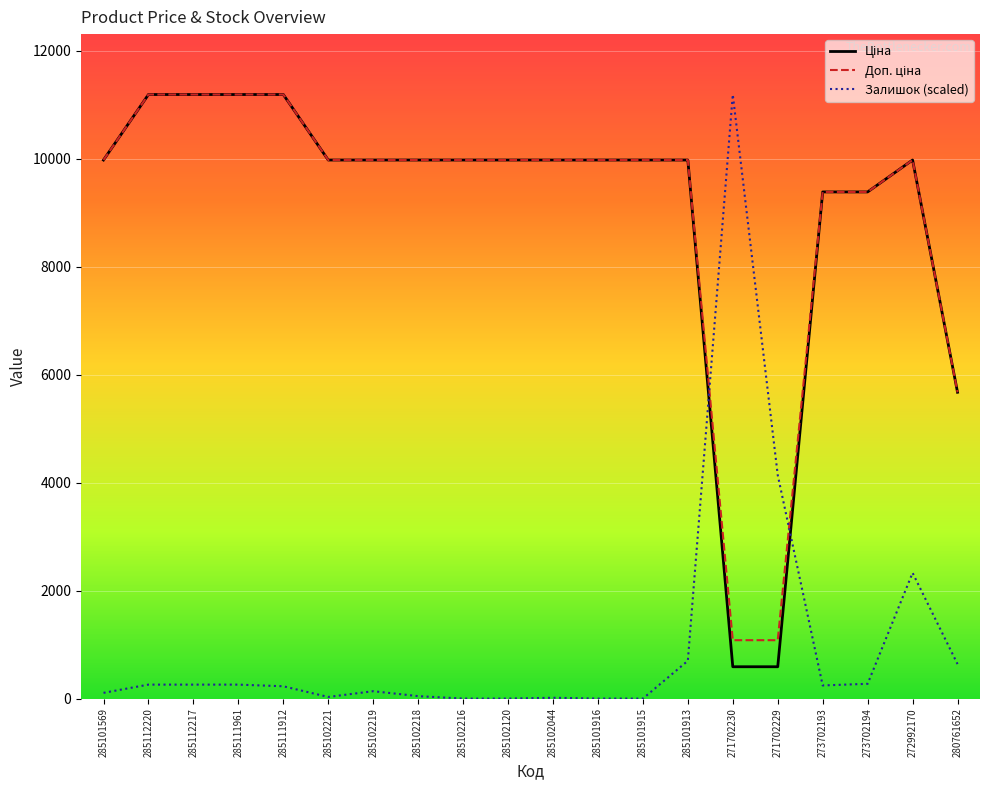

The value of Залишок (scaled) at 285112217 is 258.8. True or false?

True